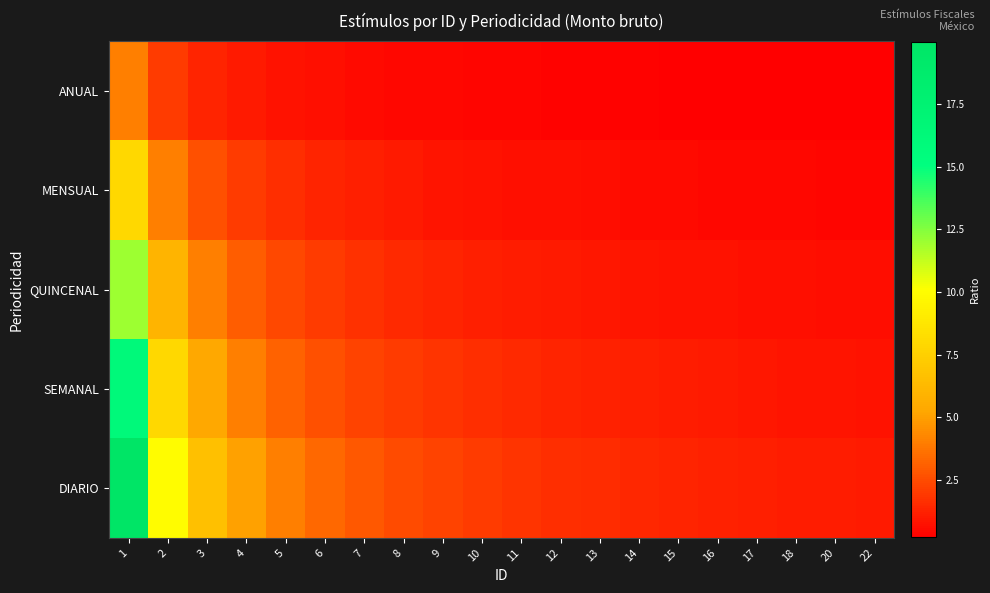

Which category has the highest value across all series?

1